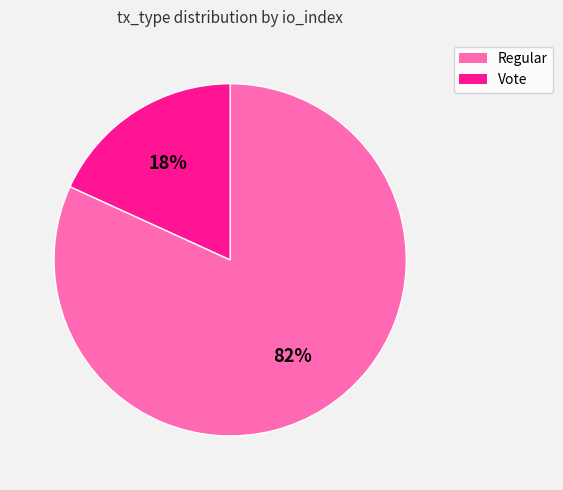

Which has a higher value, Regular or Vote?

Regular